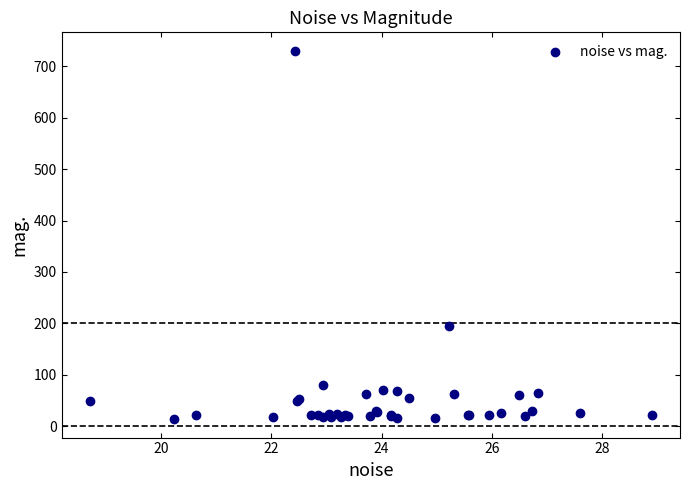

What Y value in the scatter plot is closest to 371?

194.0